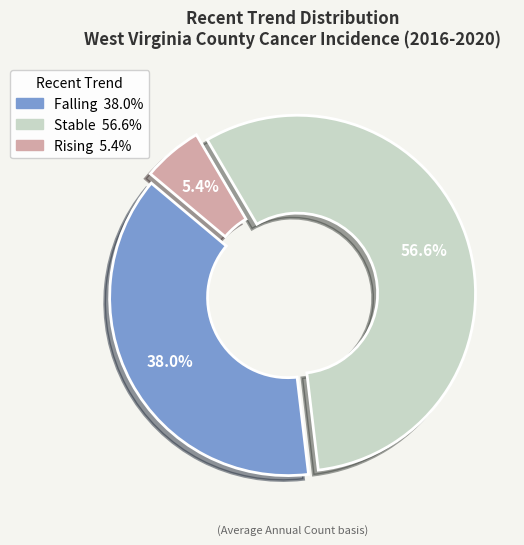

Does any single category account for the majority?

Yes